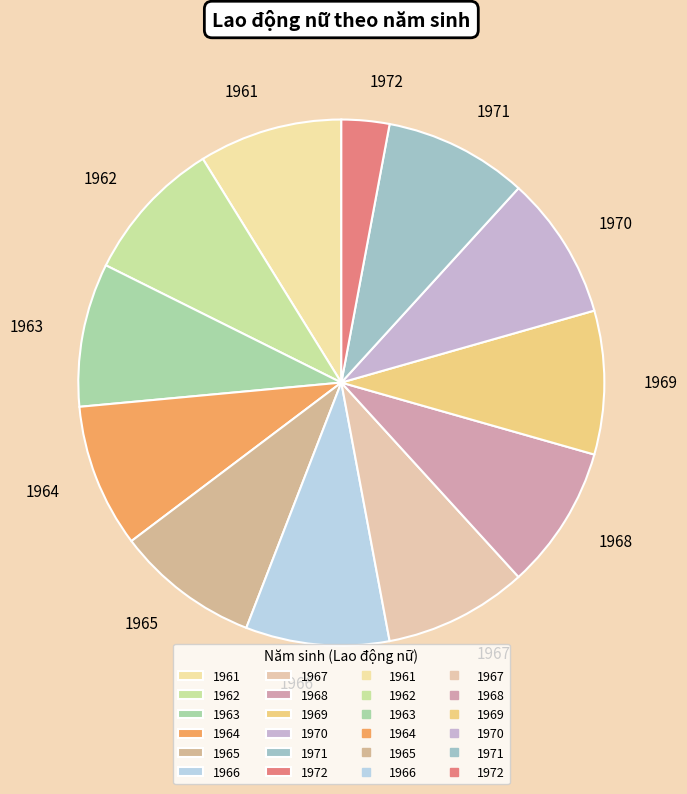

Is it true that 1961 is 4% of the pie?

False